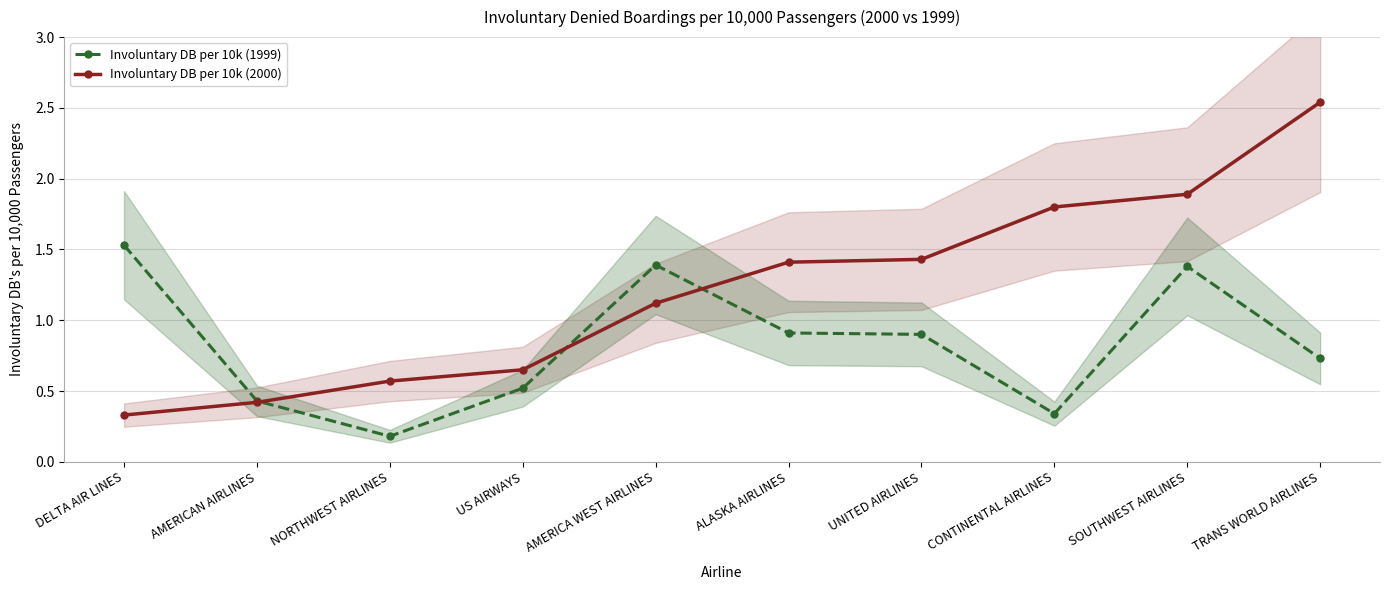

The Involuntary DB per 10k (1999) series shows 0.5 at US AIRWAYS. True or false?

True